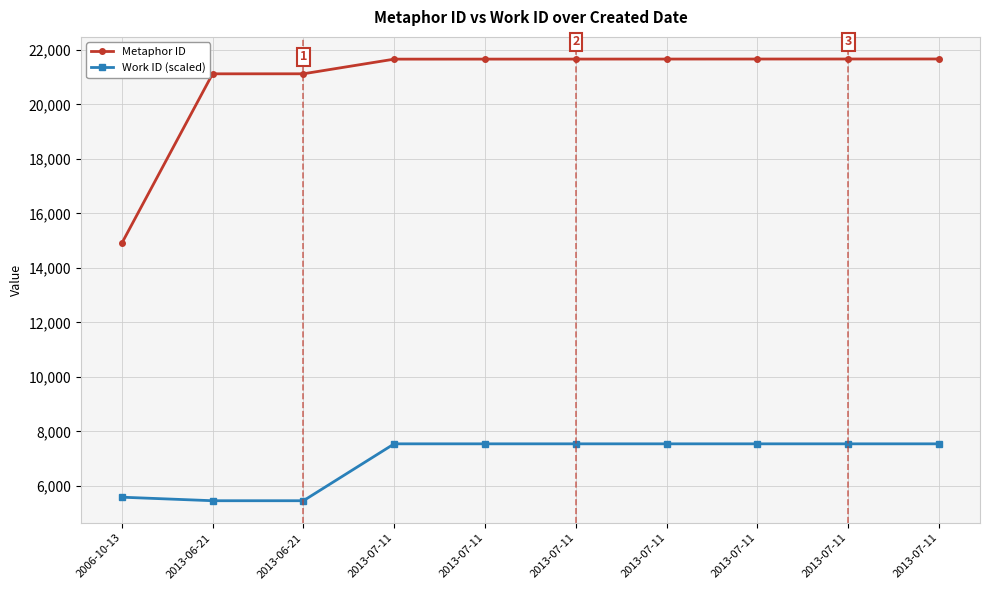

True or false: Metaphor ID and Work ID (scaled) intersect in this chart.

False